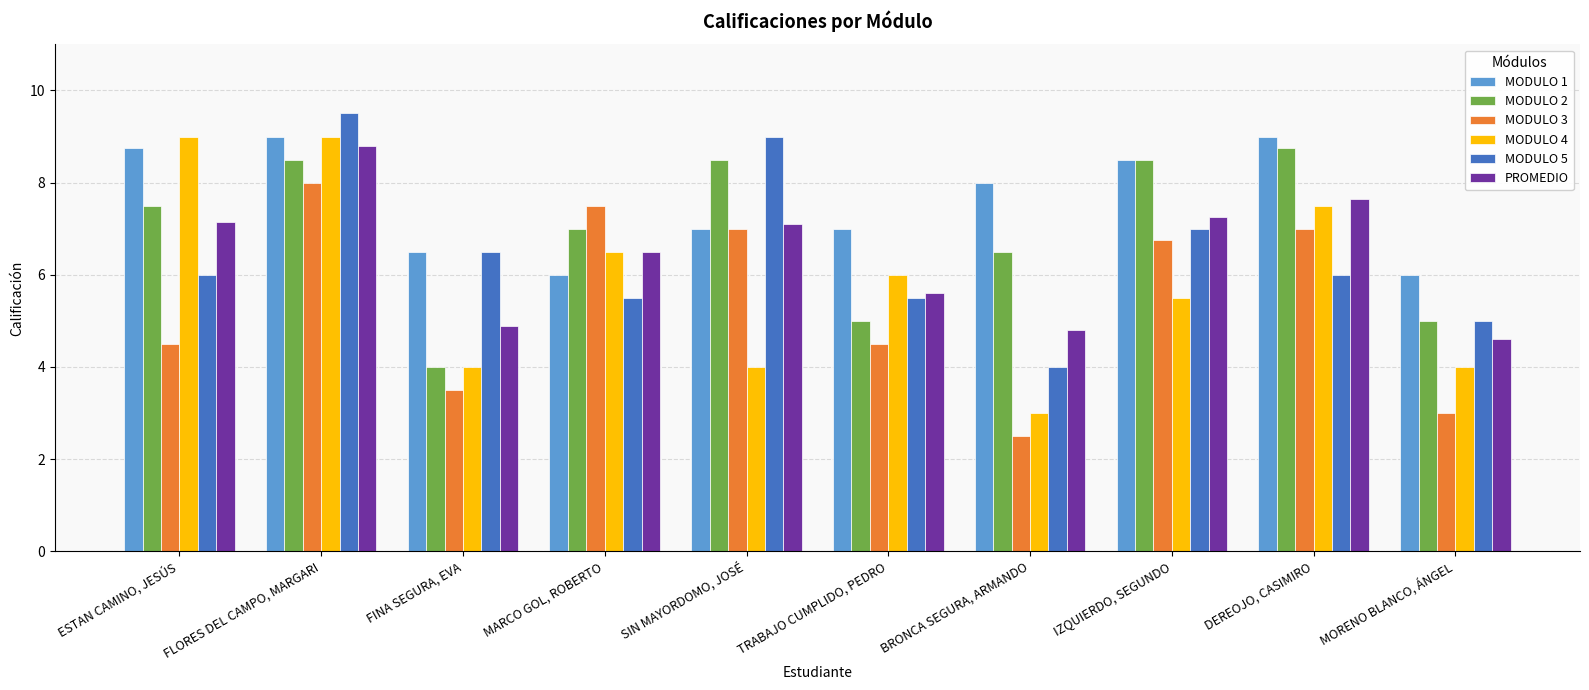

What is the total value across all series at IZQUIERDO, SEGUNDO?

43.5